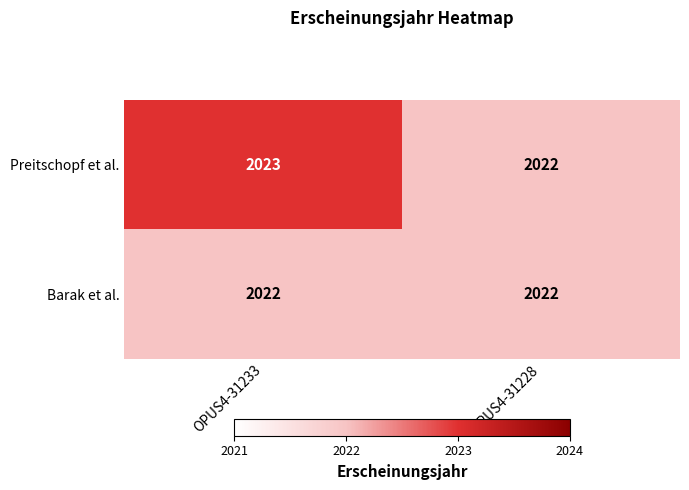

Which series has the largest range (max minus min)?

Preitschopf et al.